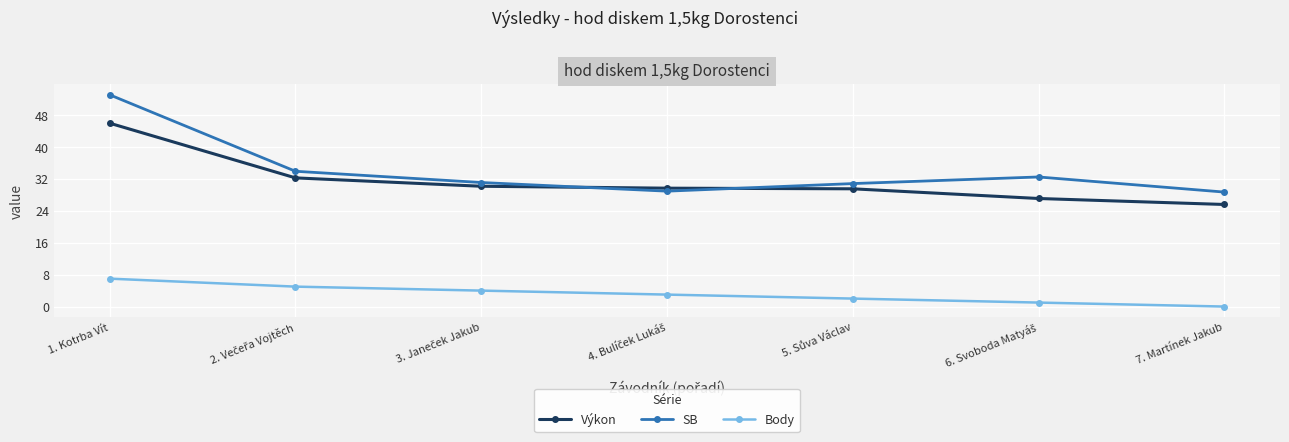

True or false: SB has a value of 53.1 at 1. Kotrba Vít.

True